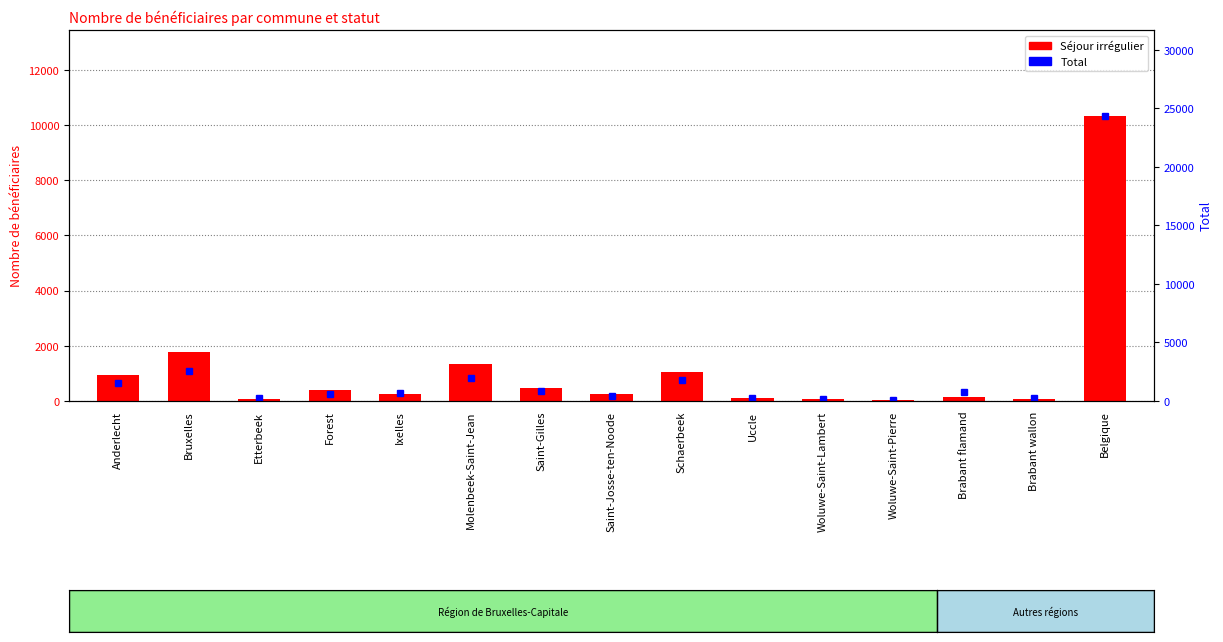

What is the sum of all Séjour irrégulier values?

17259.2